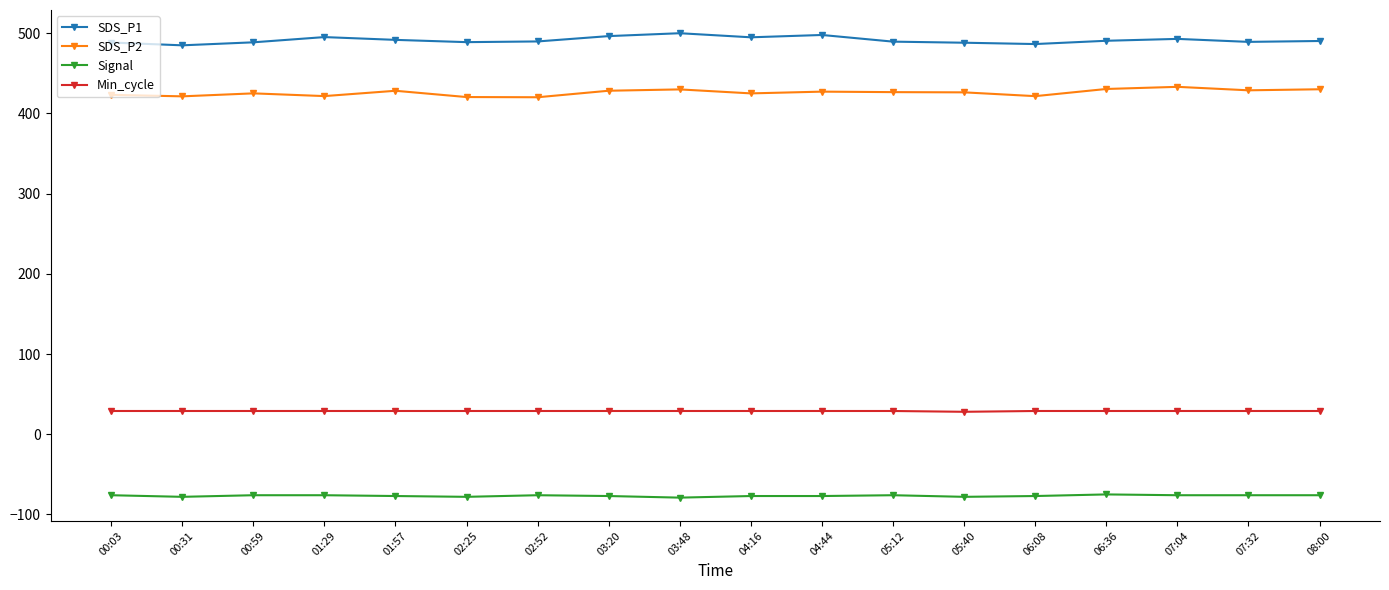

True or false: Signal has more than 2 points higher than both neighbors.

True